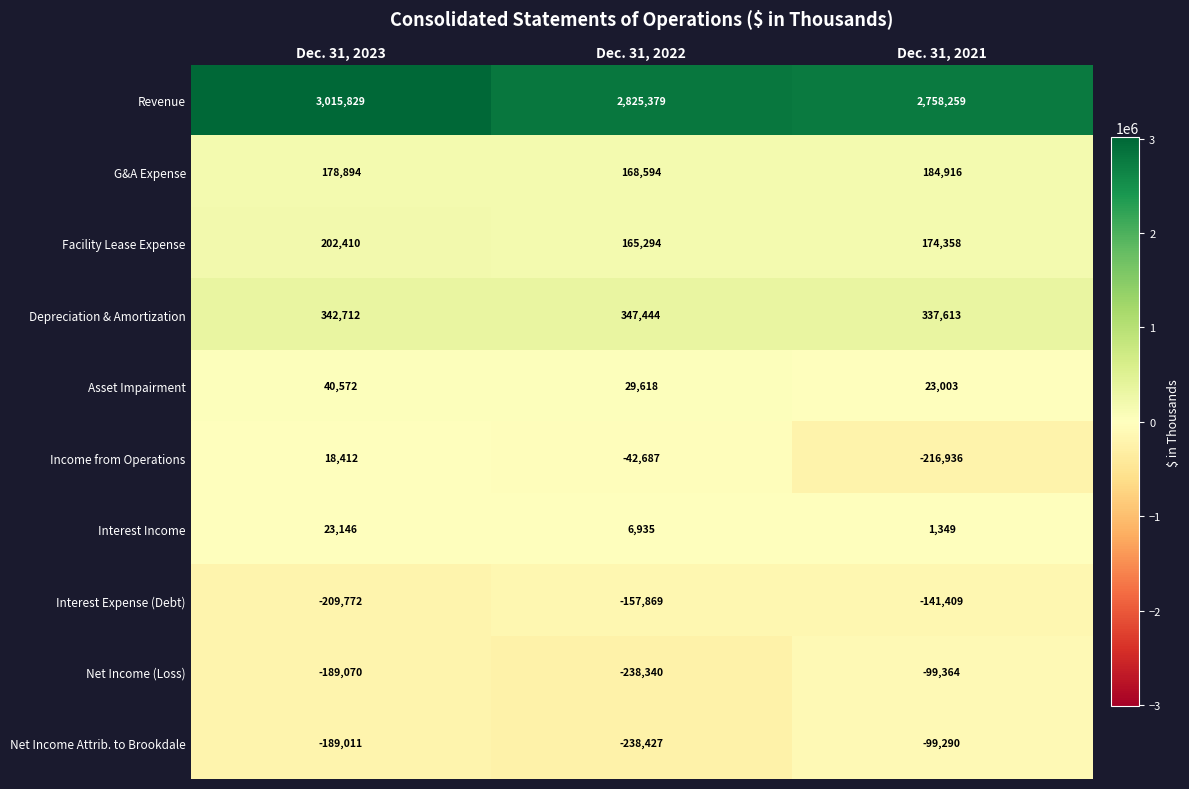

What is the difference between the maximum and minimum values in the Interest Income series?

21797